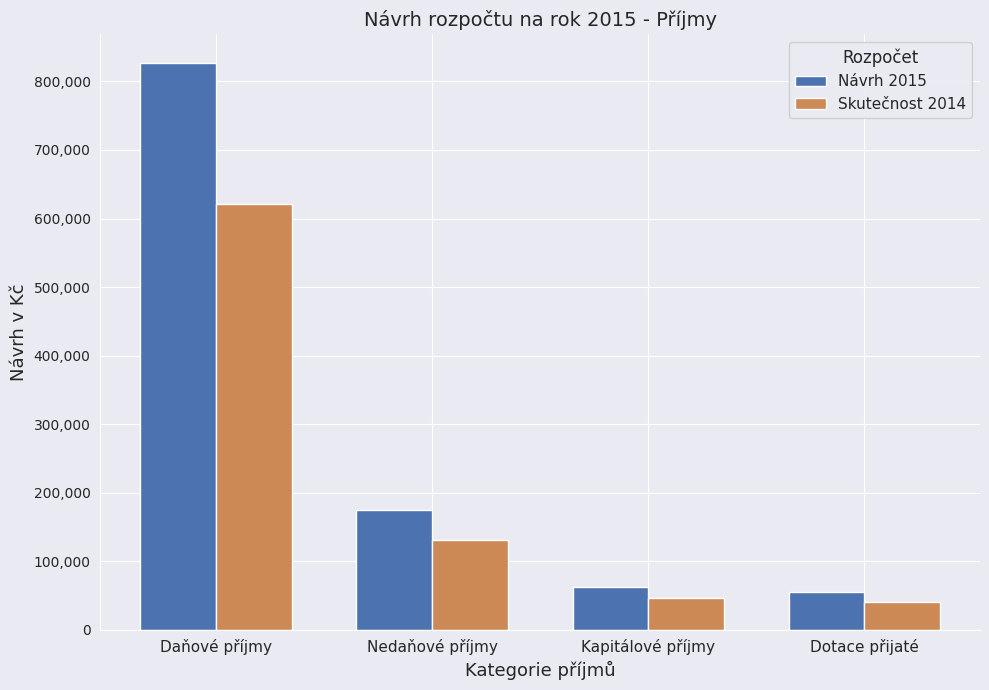

List the series in order of their overall mean, lowest first.

Skutečnost 2014, Návrh 2015